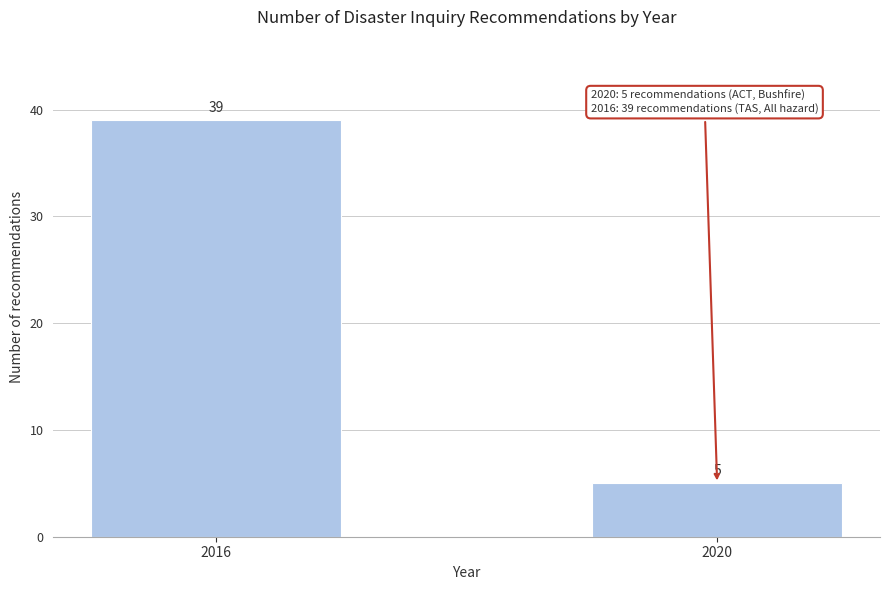

Reading left to right, what are all the values shown in this chart?

39	5